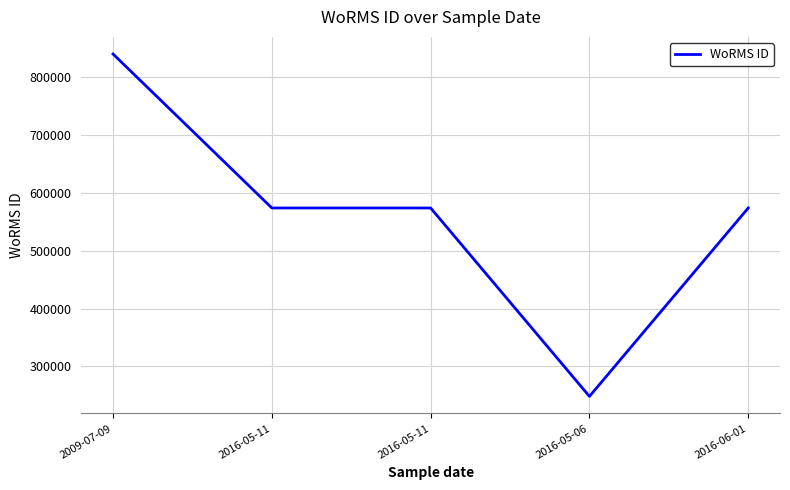

What is the label of the 4th point from the left?

2016-05-06